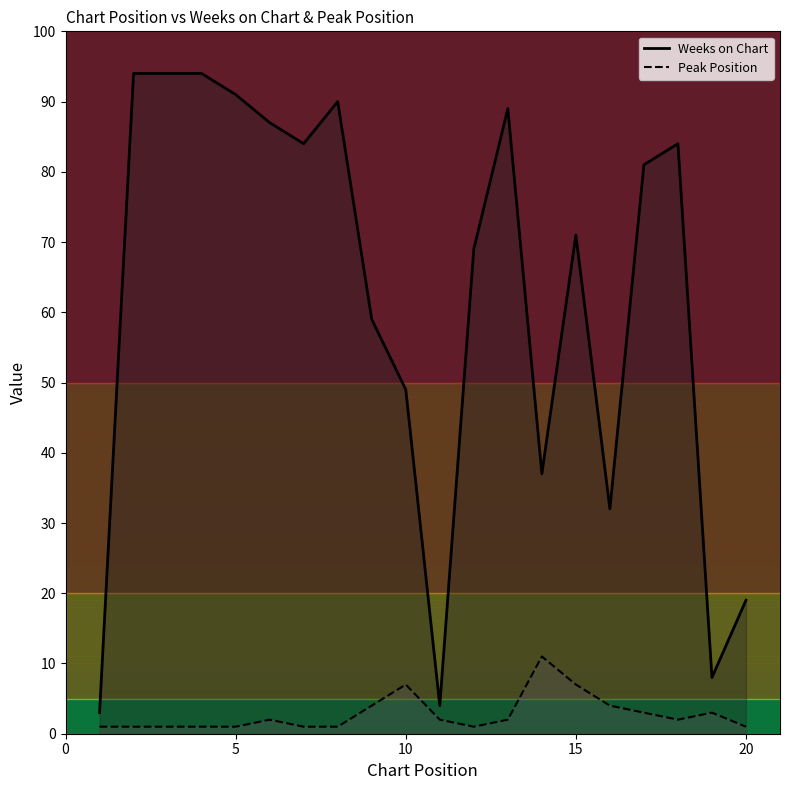

Is the value of Weeks on Chart at 10 greater than the value of Peak Position at 5?

Yes